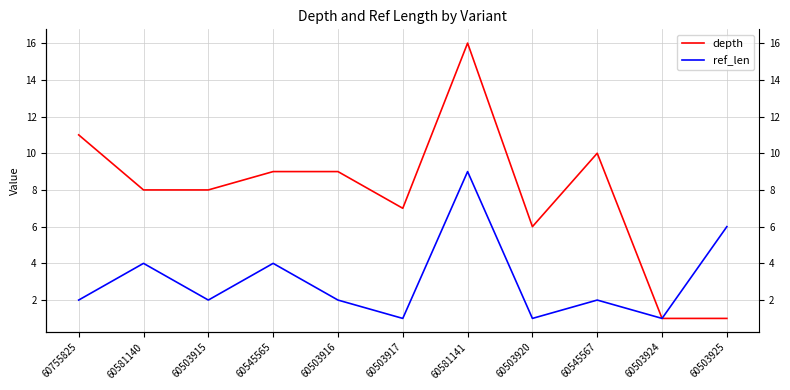

What is the difference between the highest and lowest values at 60545565?

5